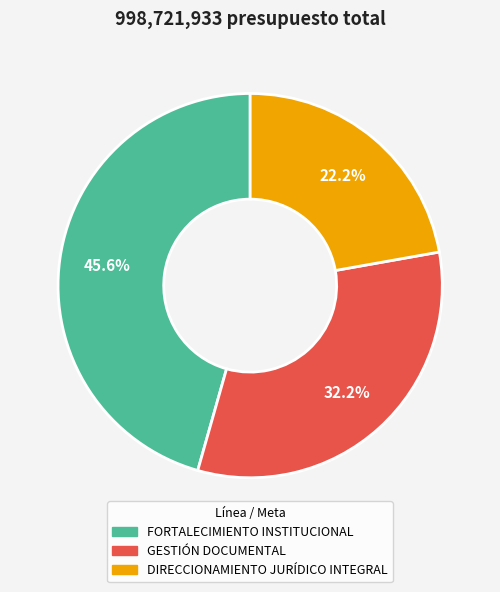

Which category has the smallest portion of the pie?

DIRECCIONAMIENTO JURÍDICO INTEGRAL